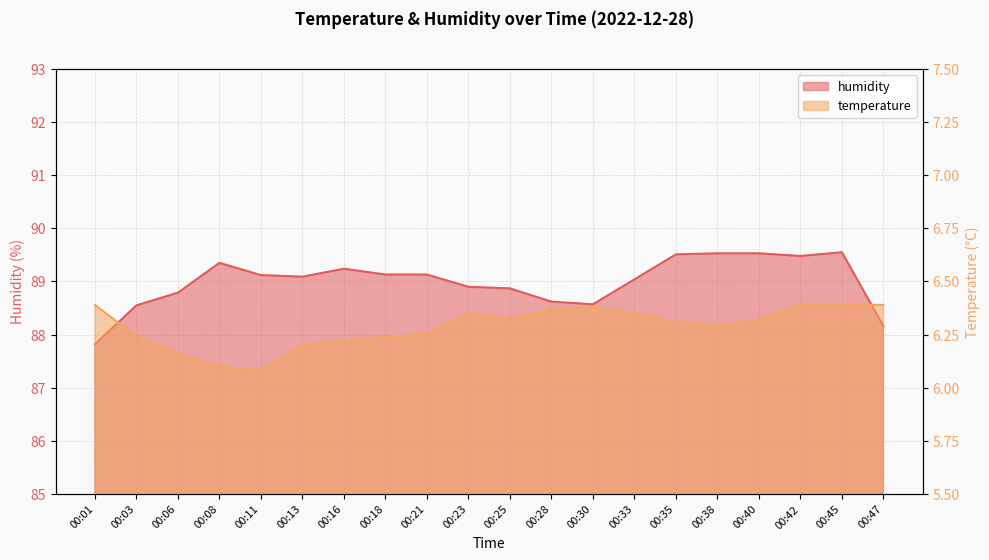

What is the spread (max minus min) of values at 00:38?

83.2